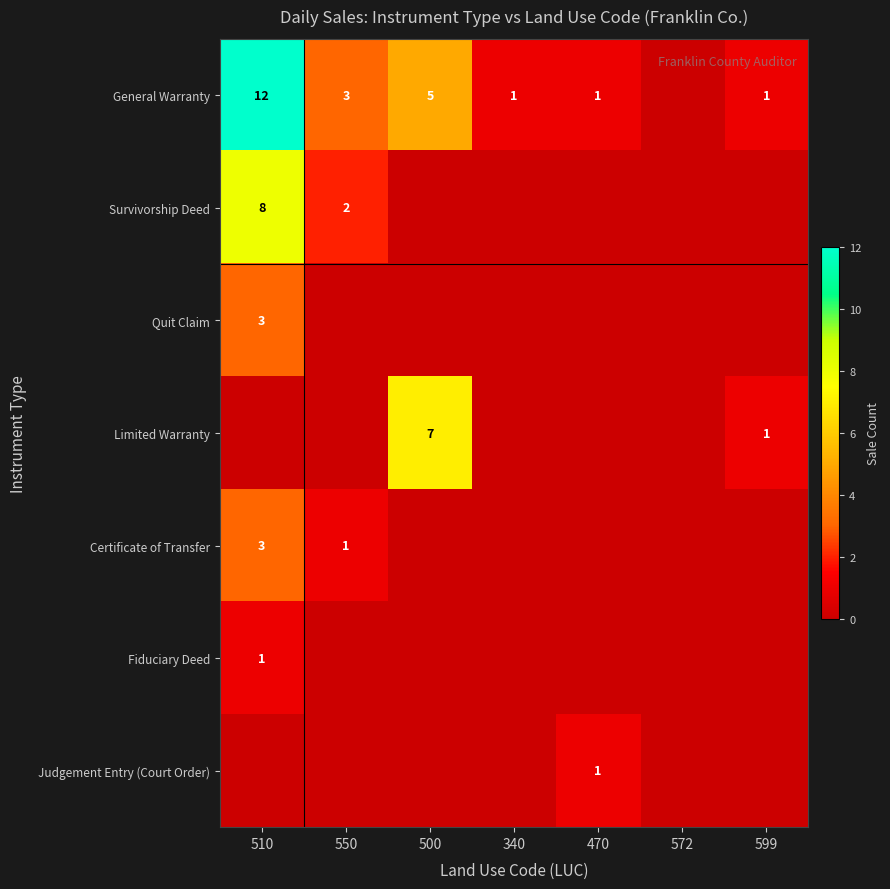

What is the difference between the highest and lowest values at 340?

1